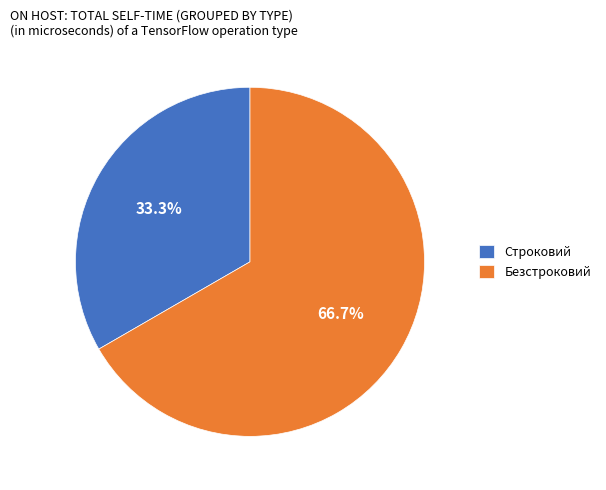

To the nearest percent, what is the average slice percentage?

50%